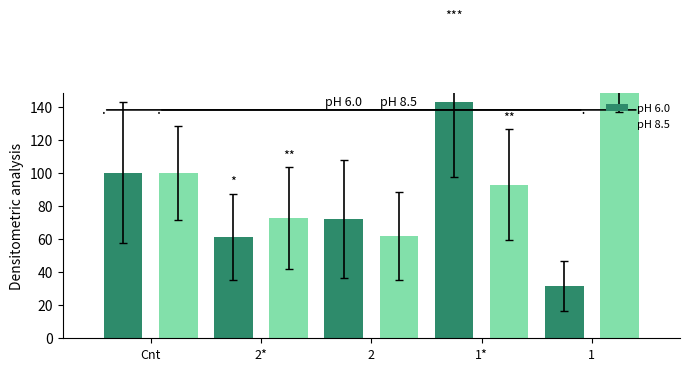

What is the approximate value of pH 6.0 at Cnt?

100.0